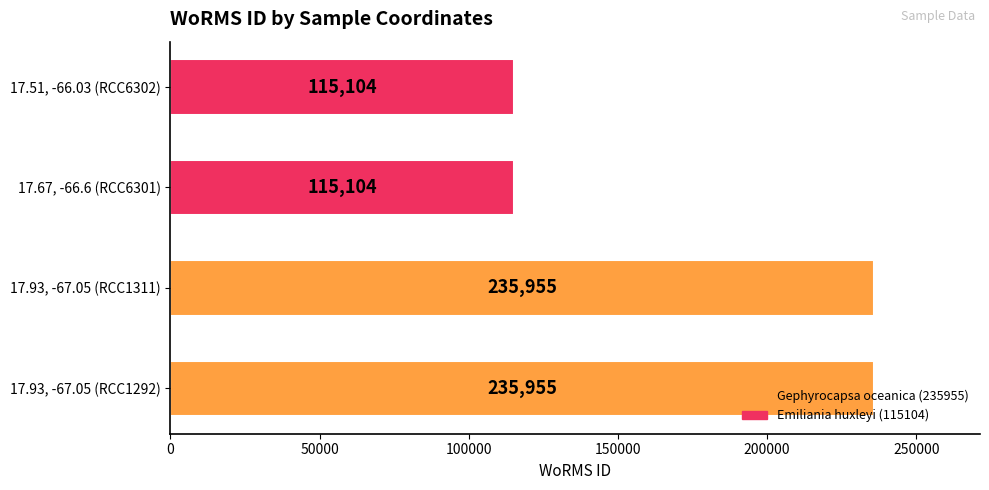

True or false: the data shows 235955 at 17.93, -67.05 (RCC1292).

True